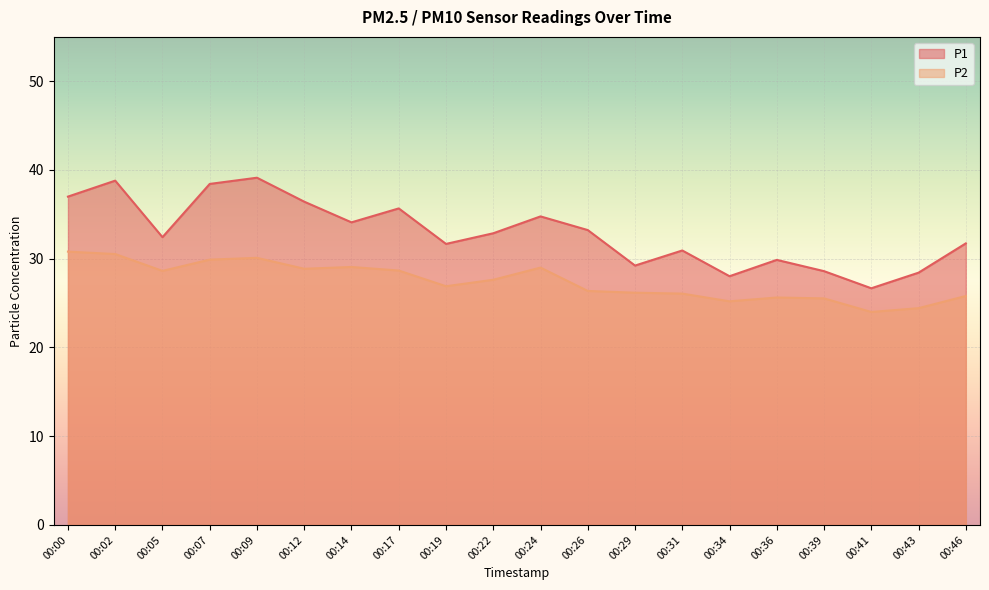

True or false: P1 and P2 intersect in this chart.

False